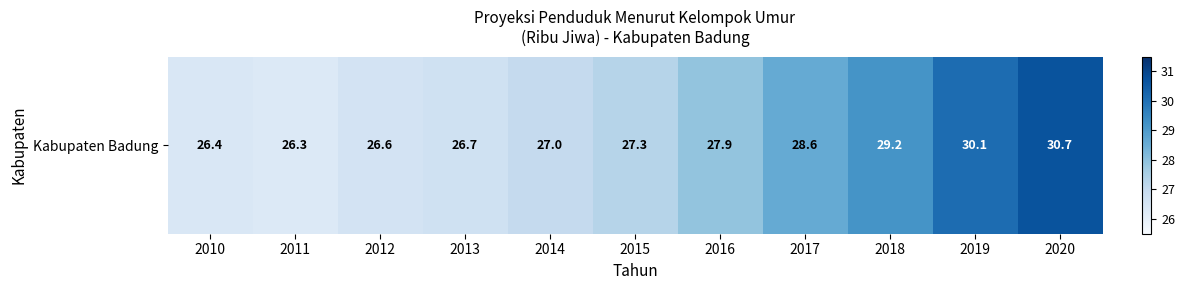

At which label does the data first exceed 27?

2015